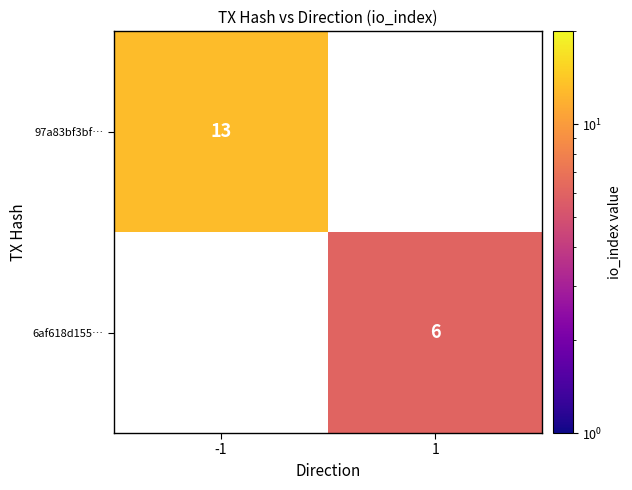

The 97a83bf3bf… series shows 5 at -1. True or false?

False